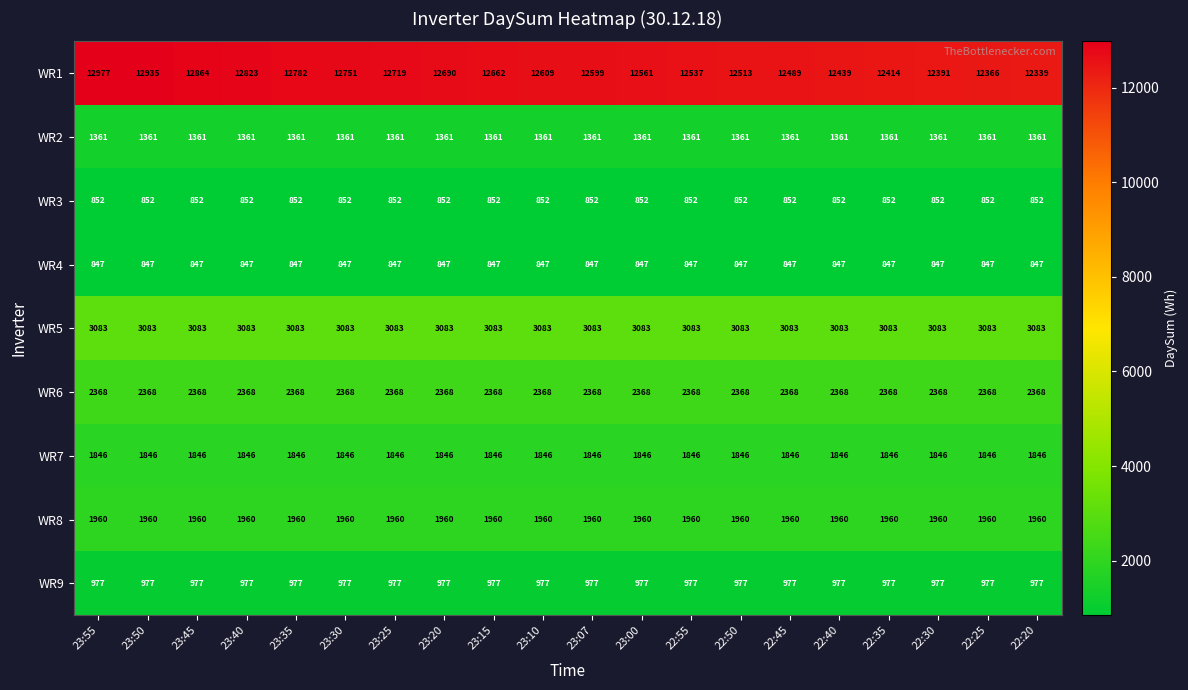

True or false: WR3 has a value of 852 at 23:45.

True